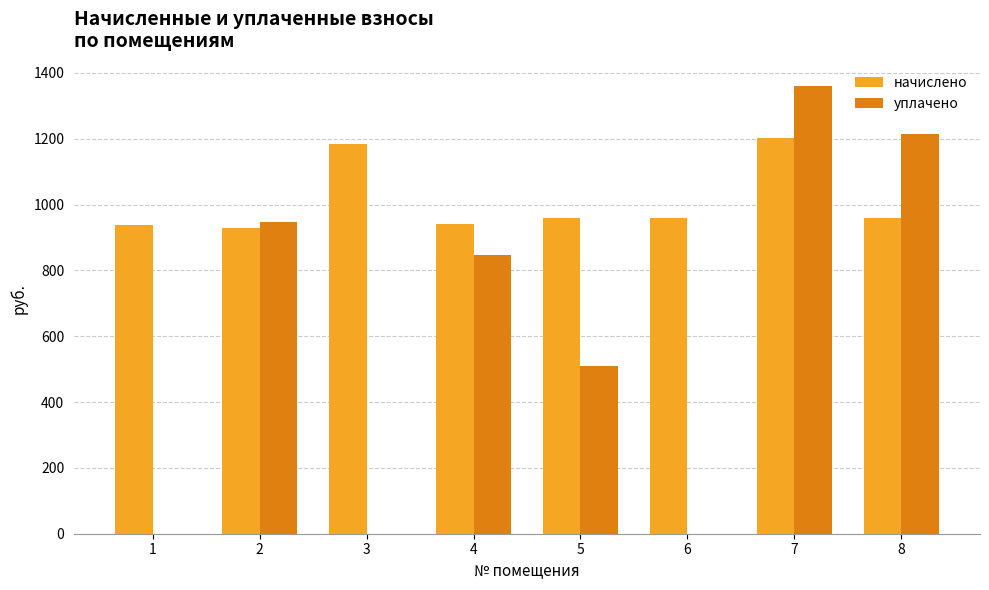

What is the maximum value shown in the chart?

1359.9